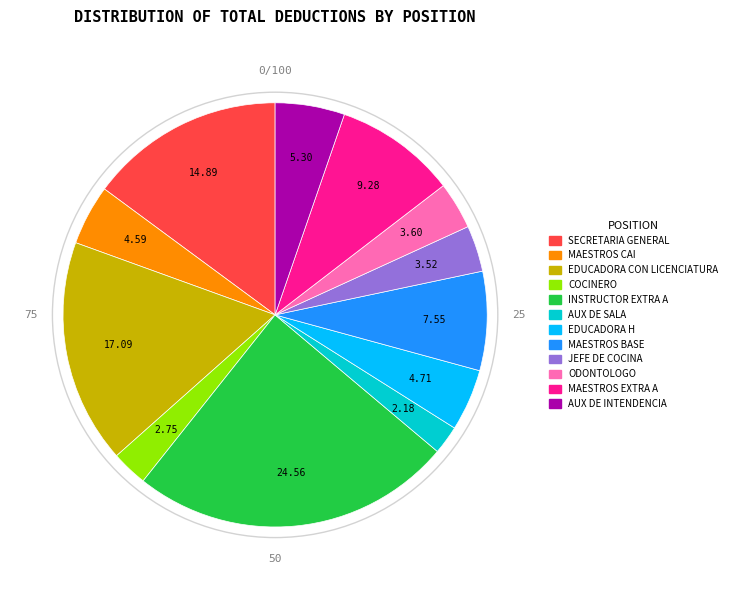

Combined, do AUX DE INTENDENCIA and SECRETARIA GENERAL account for over 50%?

No